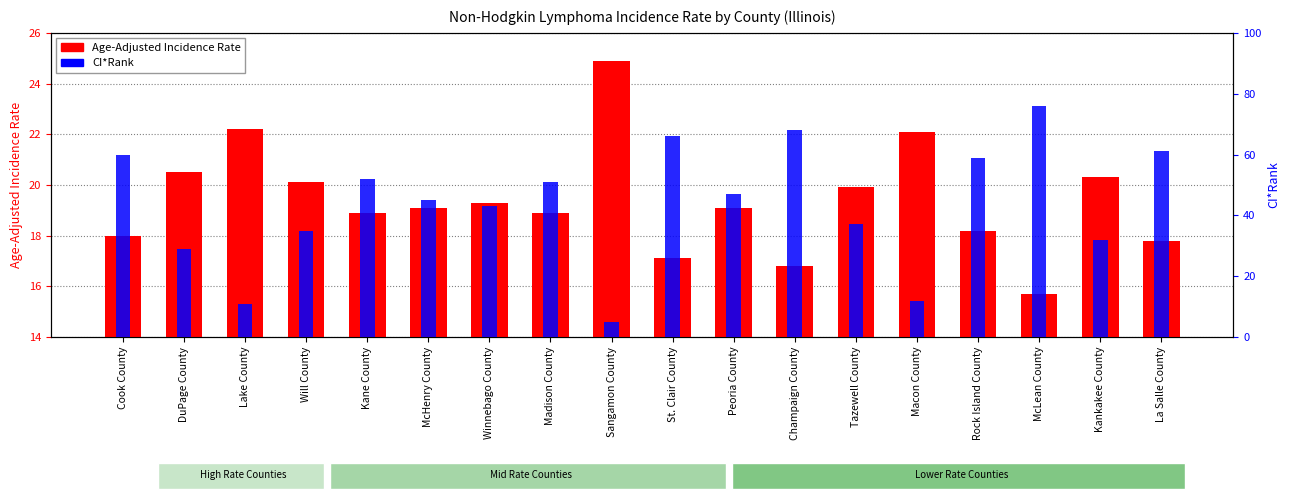

The CI*Rank series shows 8.5 at Sangamon County. True or false?

False